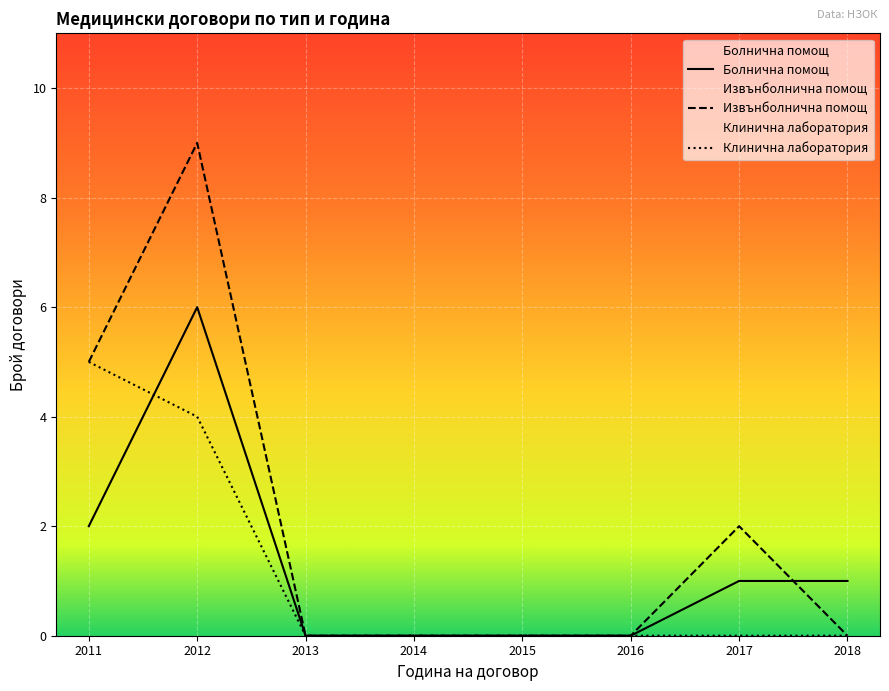

The value of Извънболнична помощ at 2013 is -6. True or false?

False